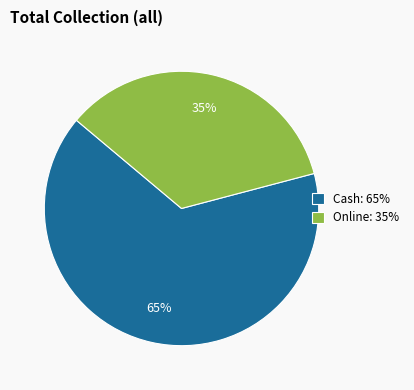

To the nearest percent, what is the average slice percentage?

50%